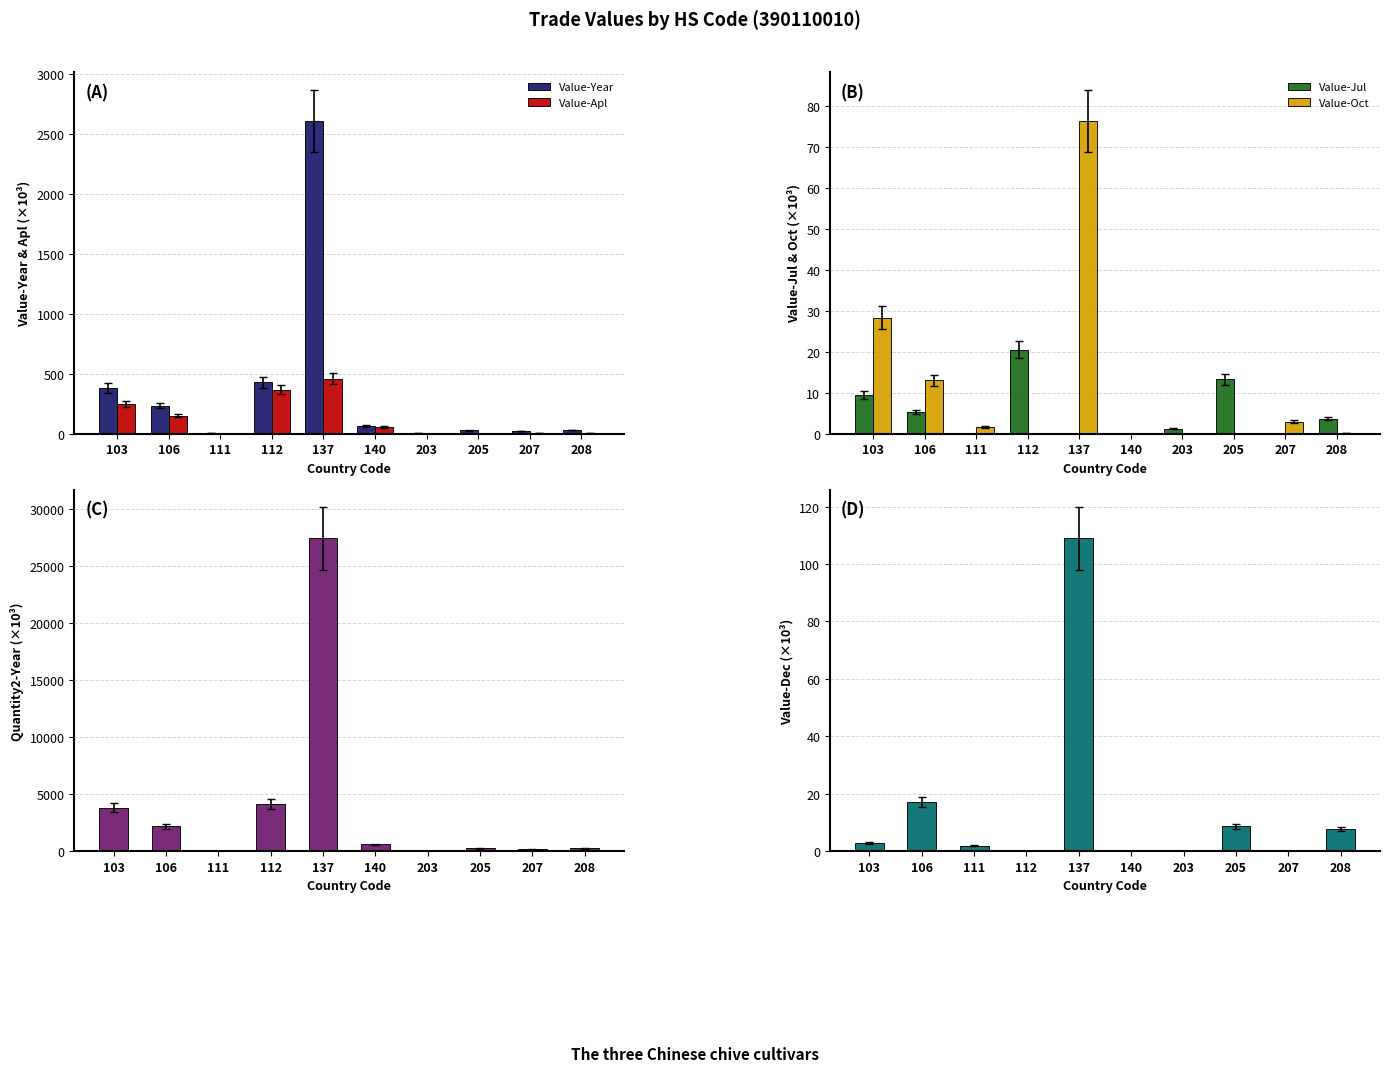

At which label does Value-Oct reach its minimum?

112